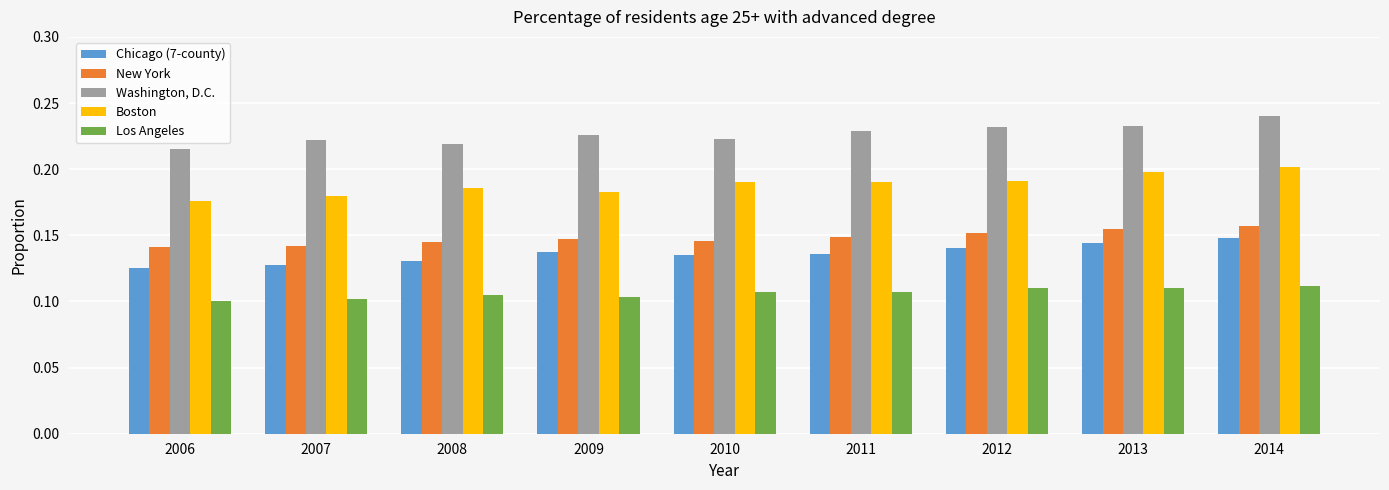

List the series in order of their peak value, lowest first.

Los Angeles, Chicago (7-county), New York, Boston, Washington, D.C.